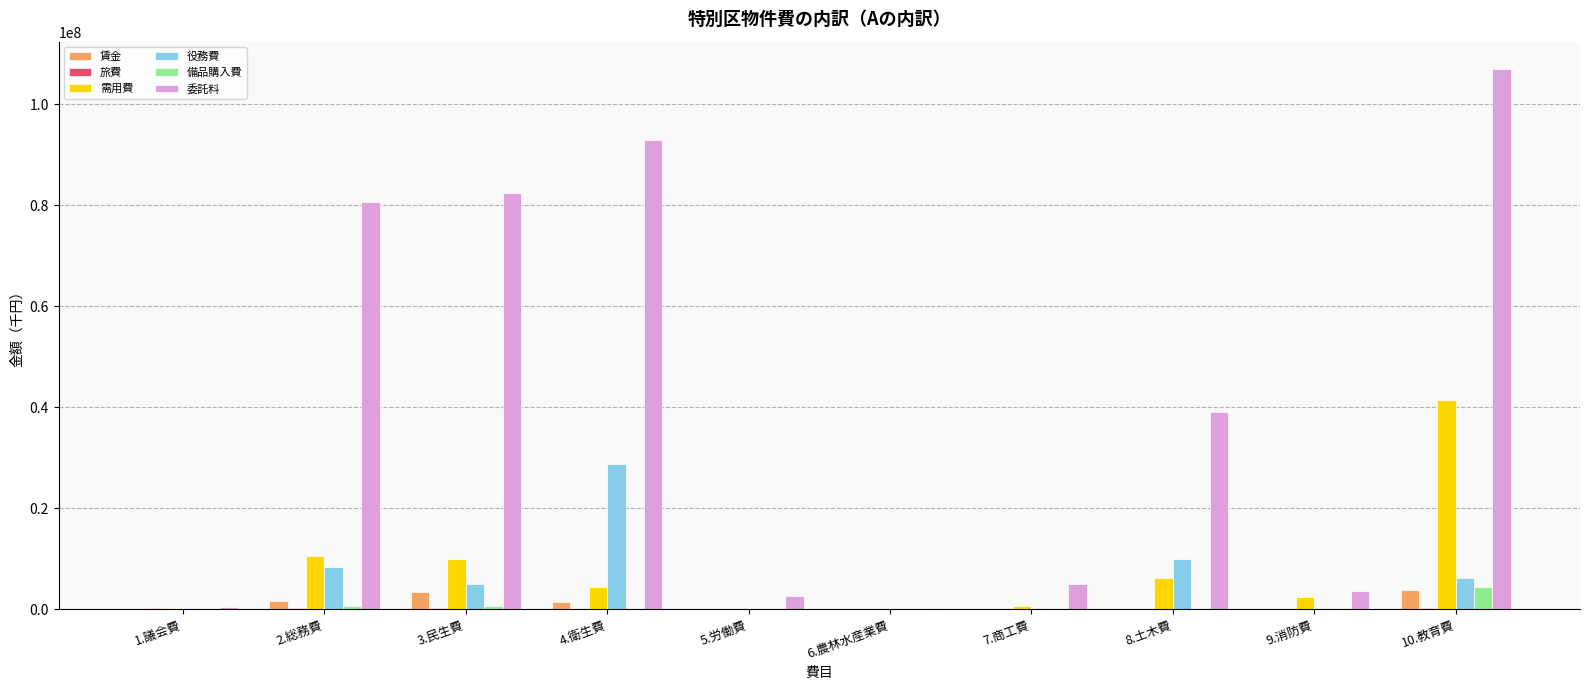

The 委託料 series shows 32788335 at 10.教育費. True or false?

False